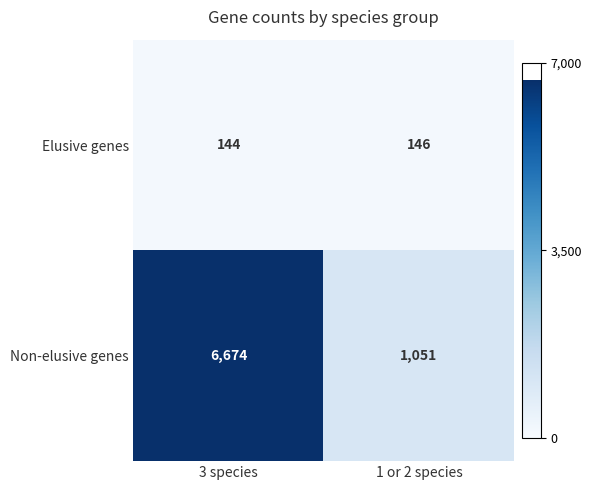

Count the number of categories in the chart.

2